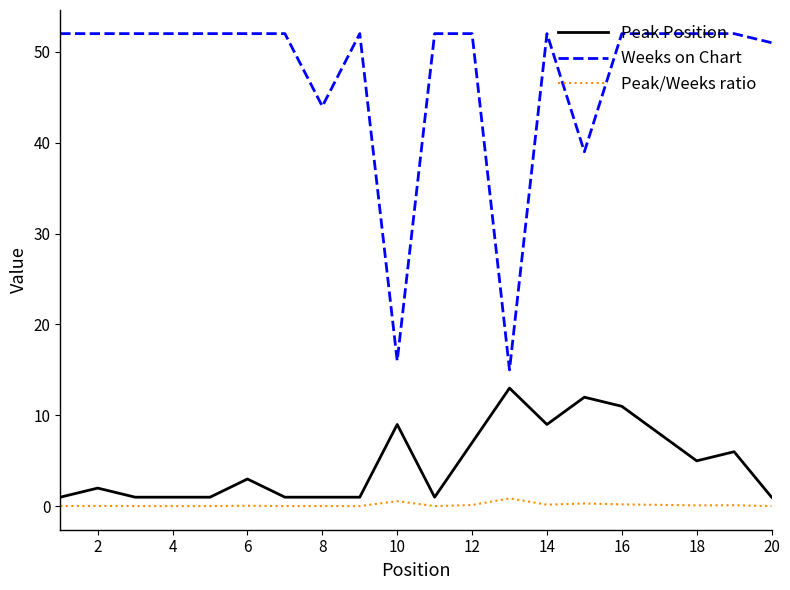

True or false: Weeks on Chart and Peak Position cross at least once.

False